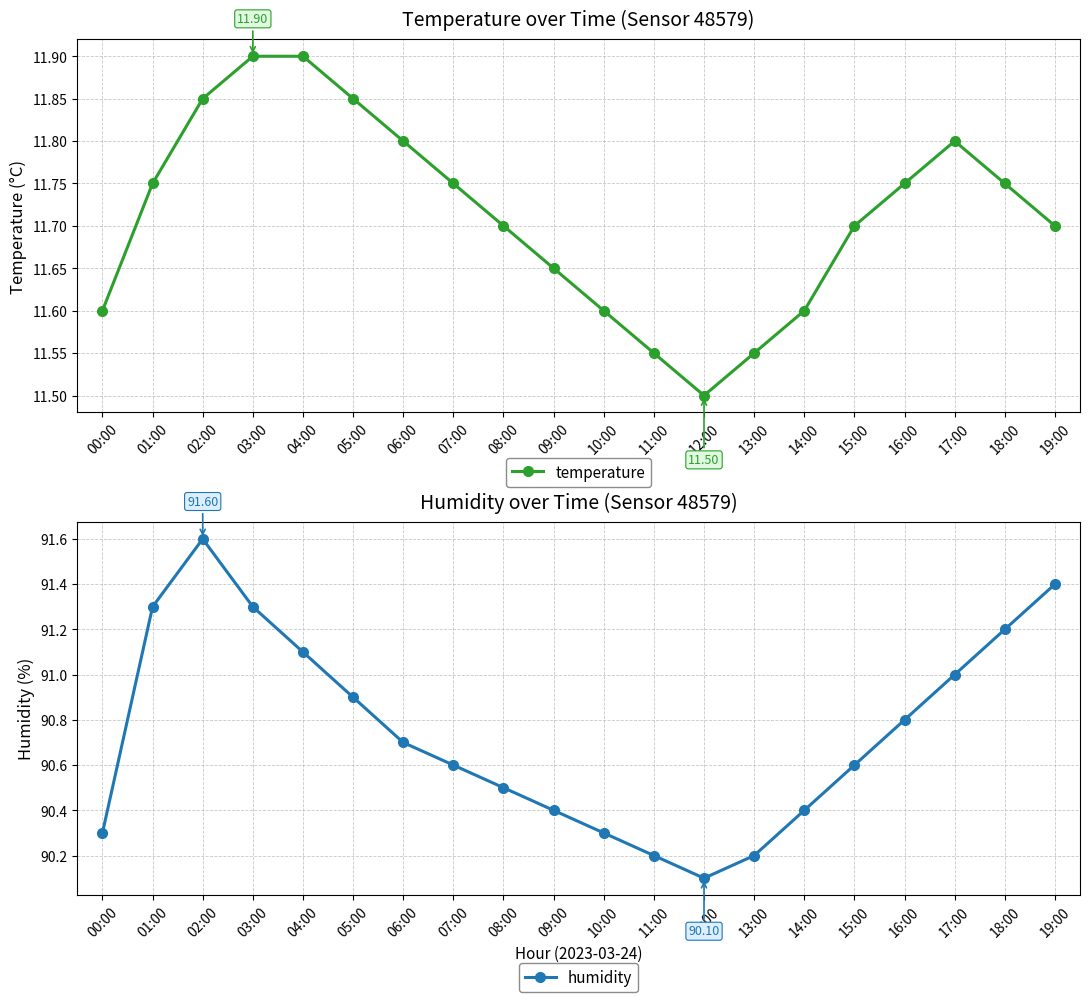

True or false: temperature and humidity intersect in this chart.

False